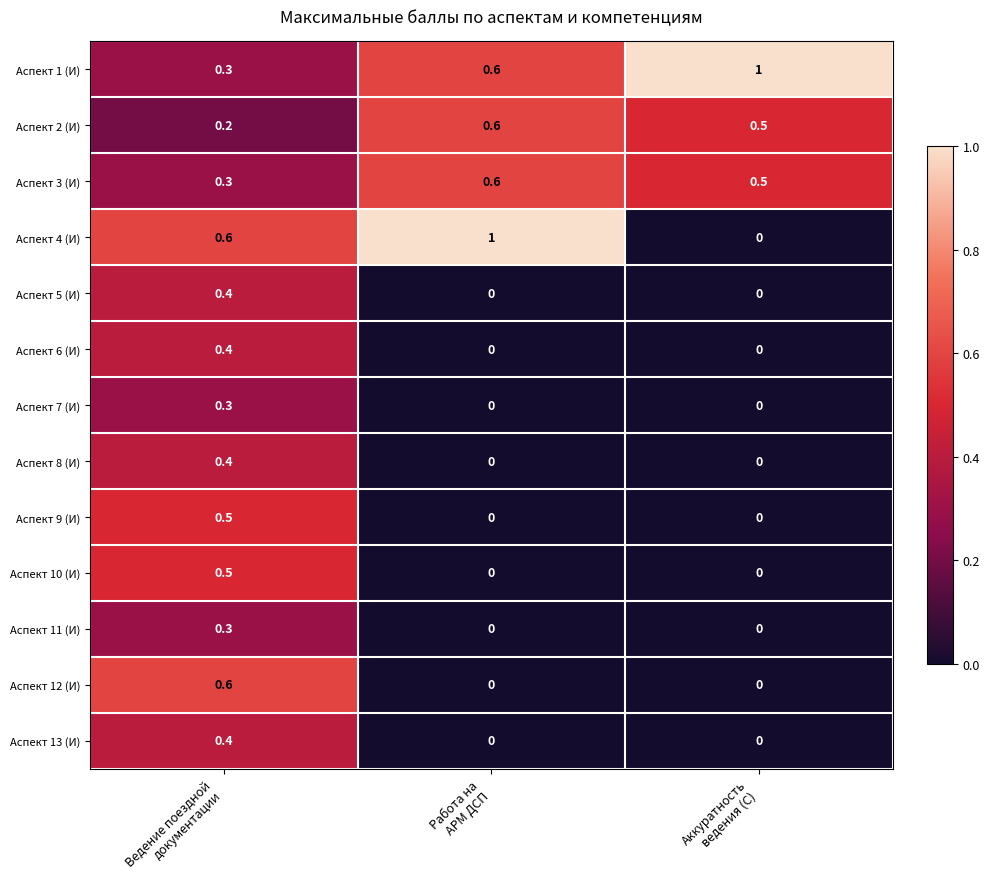

What is the sum of all Аспект 13 (И) values?

0.4